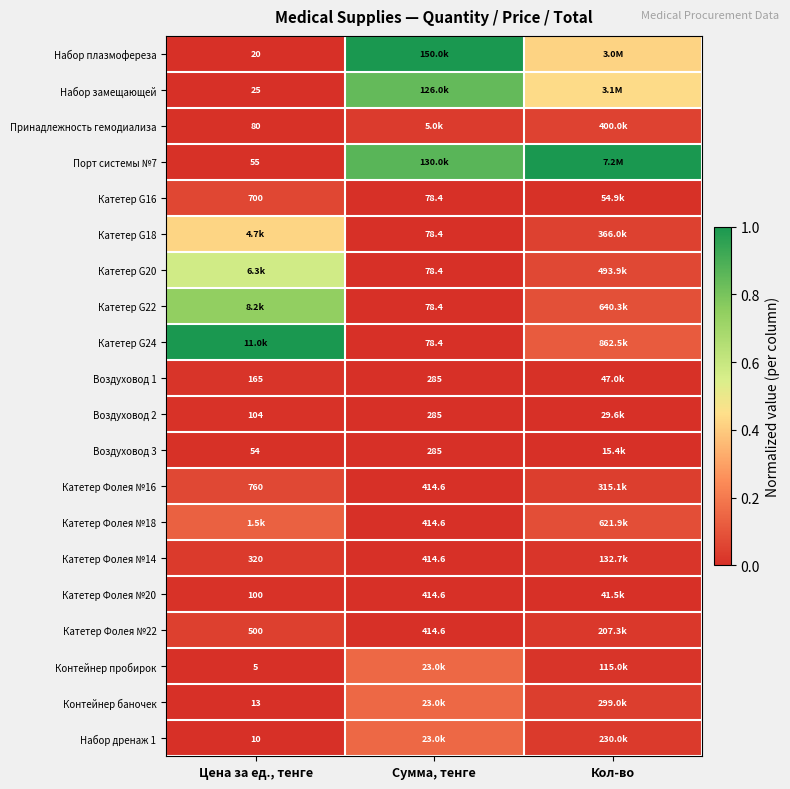

Is the value of Контейнер пробирок at Цена за ед., тенге greater than the value of Набор плазмофереза at Цена за ед., тенге?

No